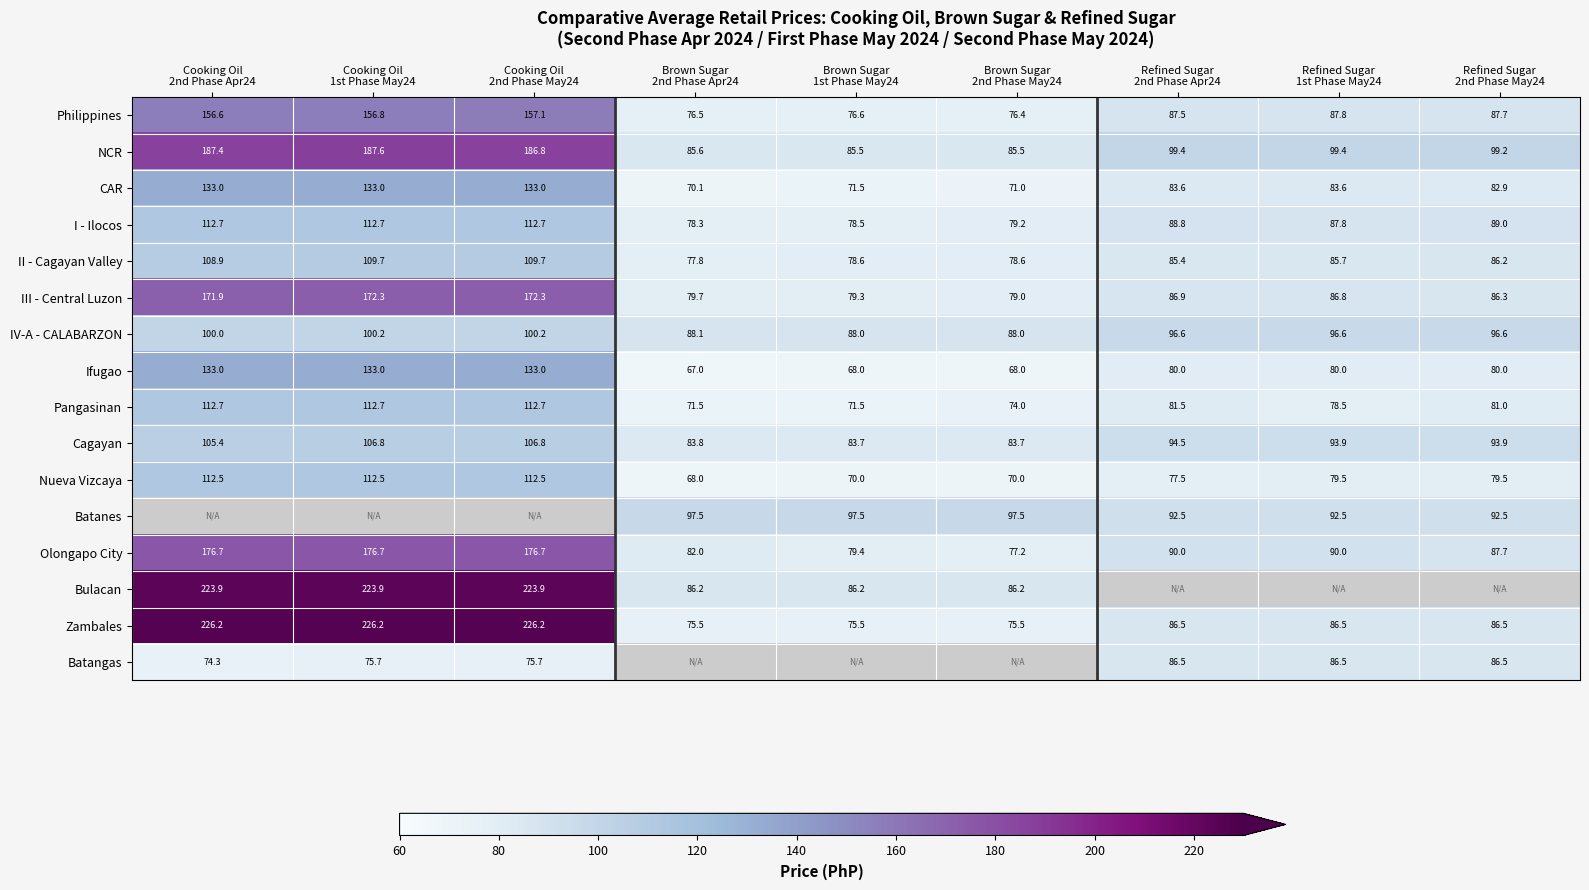

What is the lowest value of the CAR series?

70.1